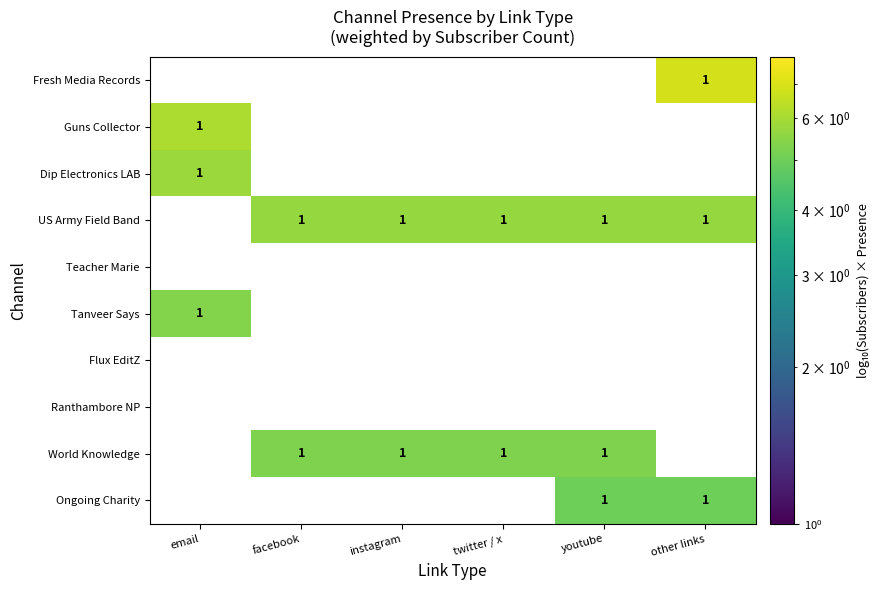

The value of Teacher Marie at instagram is 0. True or false?

True